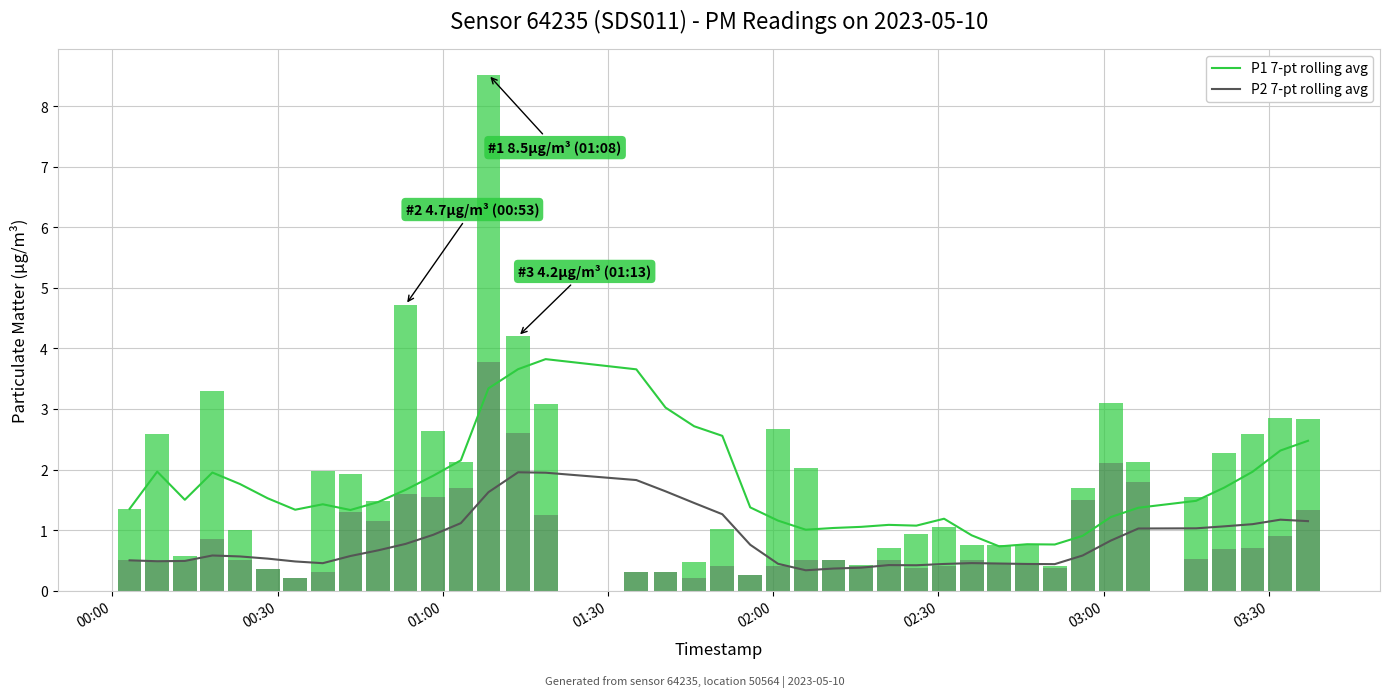

What is the maximum value for P1 7-pt rolling avg?

3.8